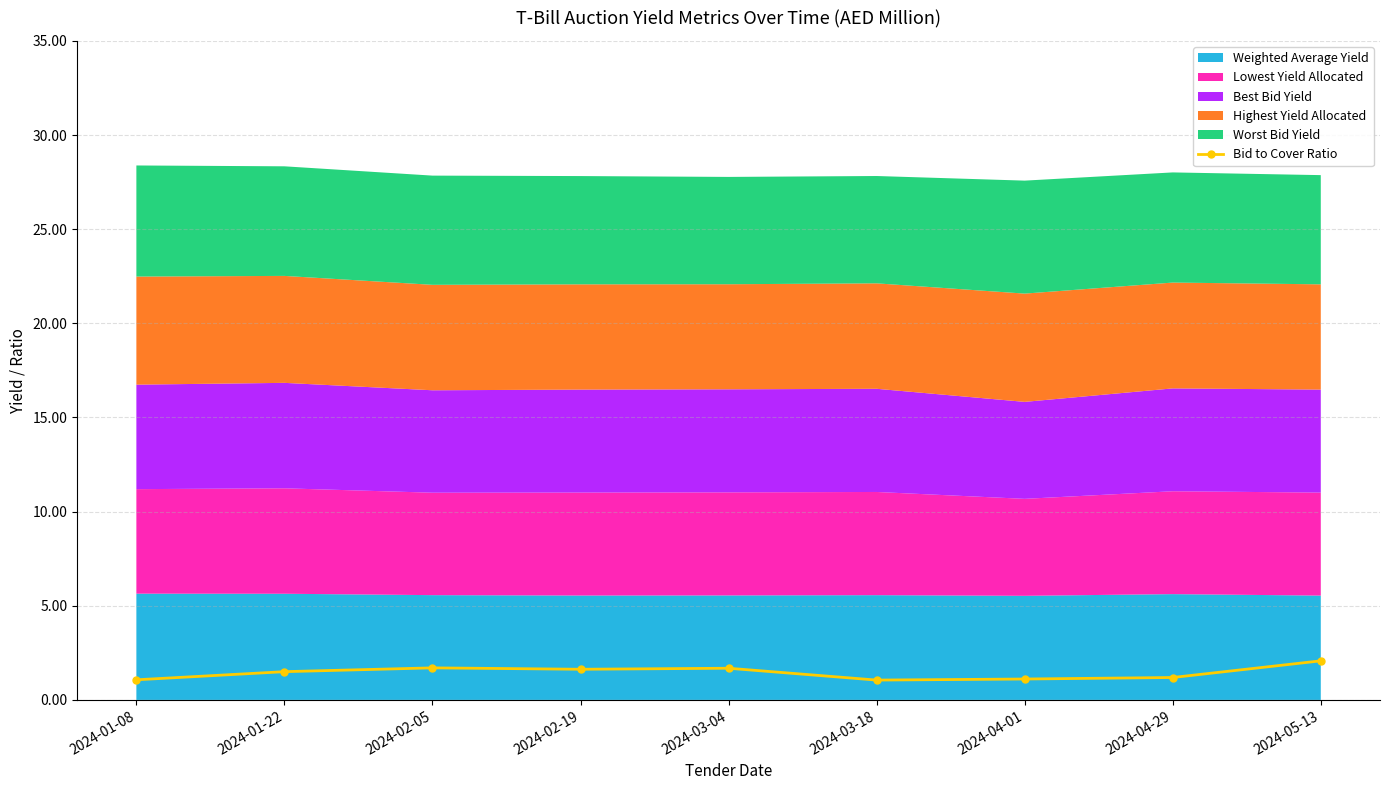

True or false: Bid to Cover Ratio has a value of 1.5 at 2024-01-22.

True